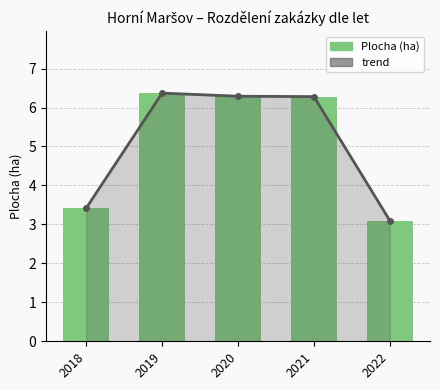

The value of Plocha (ha) at 2021 is 6.3. True or false?

True